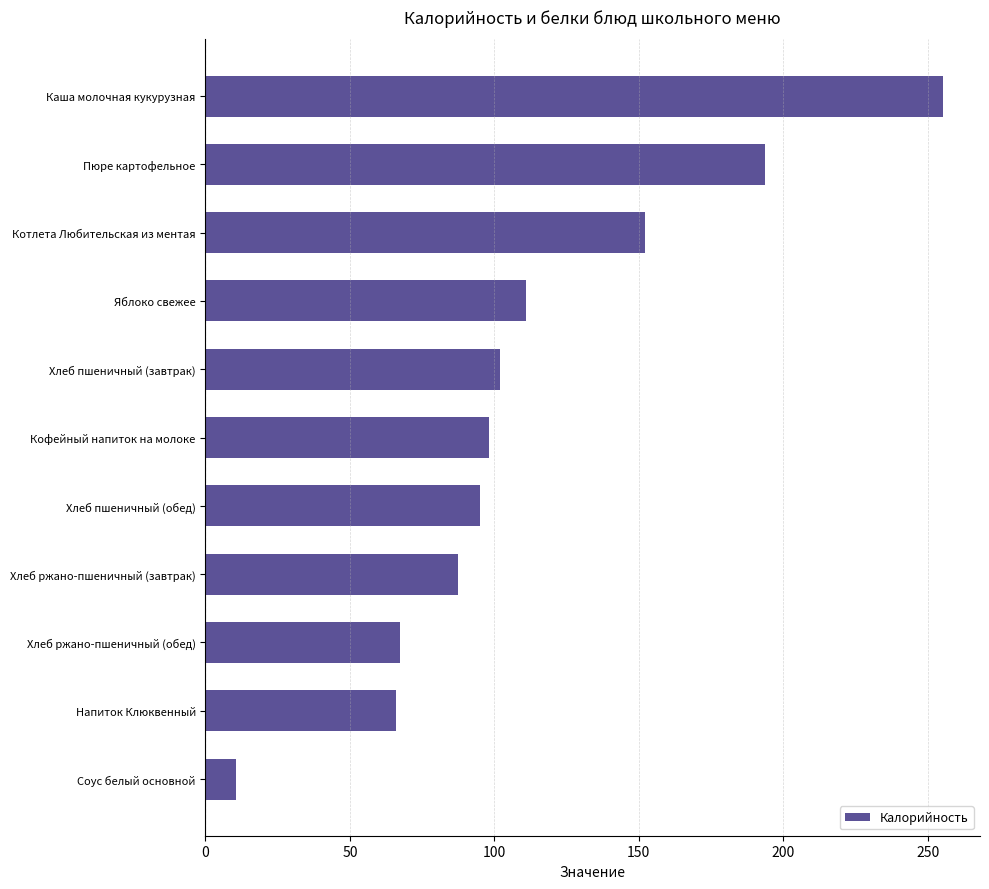

What is the average value?

112.6